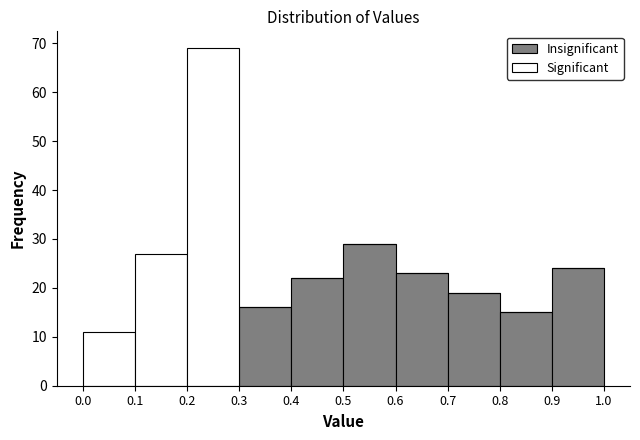

Reading left to right, list every stacked bar in this chart as the range it spans on the x-axis followed by its total height. The values are not printed on the chart, so give them approximately, as read against the axis.

0.0 to 0.1: 11
0.1 to 0.2: 27
0.2 to 0.3: 69
0.3 to 0.4: 16
0.4 to 0.5: 22
0.5 to 0.6: 29
0.6 to 0.7: 23
0.7 to 0.8: 19
0.8 to 0.9: 15
0.9 to 1.0: 24